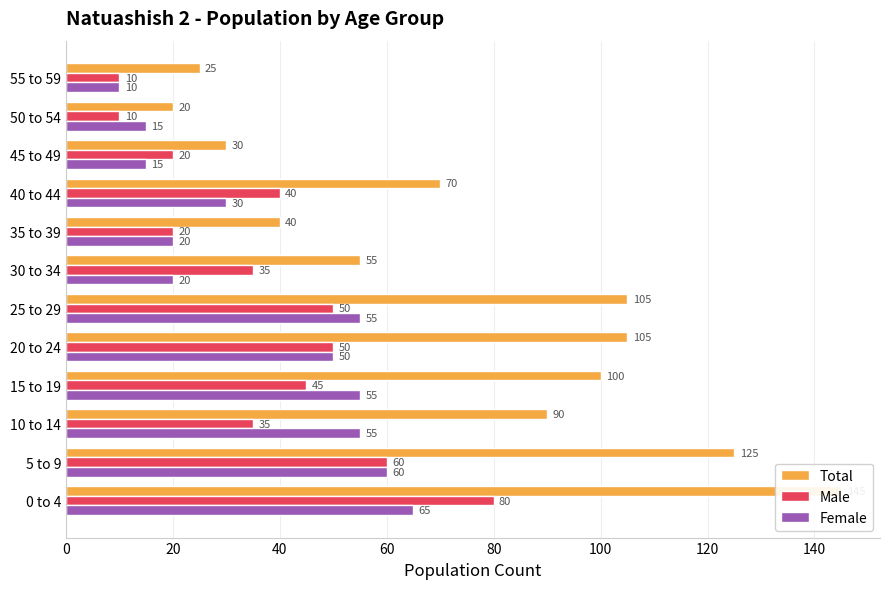

Reading right to left, what are all the values shown in this chart?

Total: 25	20	30	70	40	55	105	105	100	90	125	145
Male: 10	10	20	40	20	35	50	50	45	35	60	80
Female: 10	15	15	30	20	20	55	50	55	55	60	65